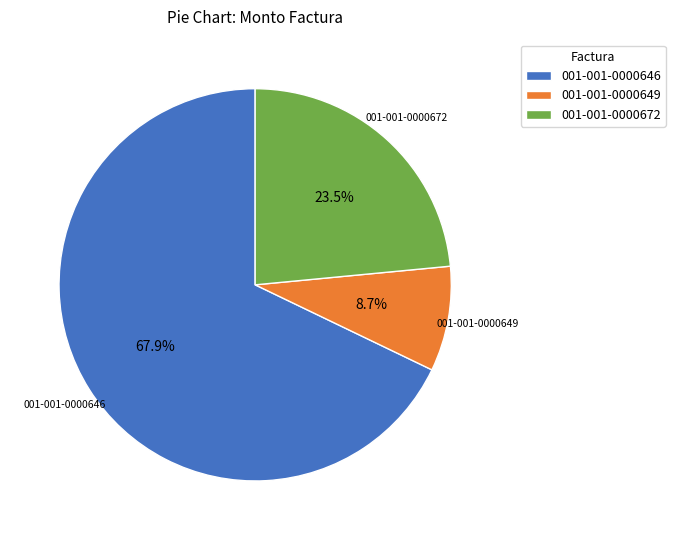

Between 001-001-0000646 and 001-001-0000672, which is larger?

001-001-0000646